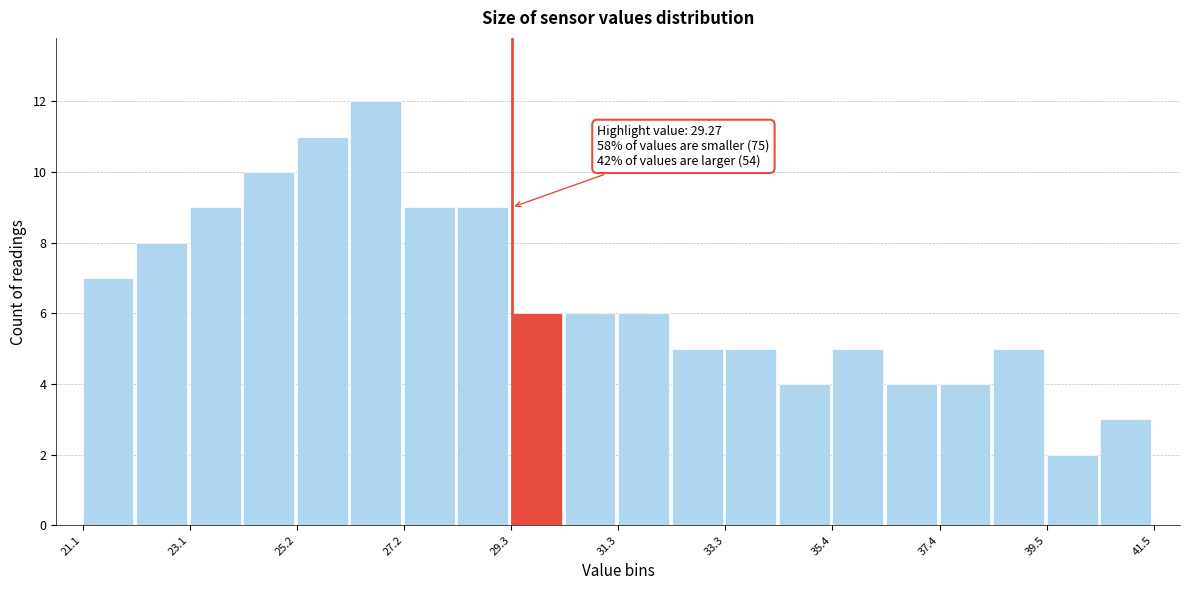

Read against the x-axis, roughly where is the centre of the tallest bar?

26.5